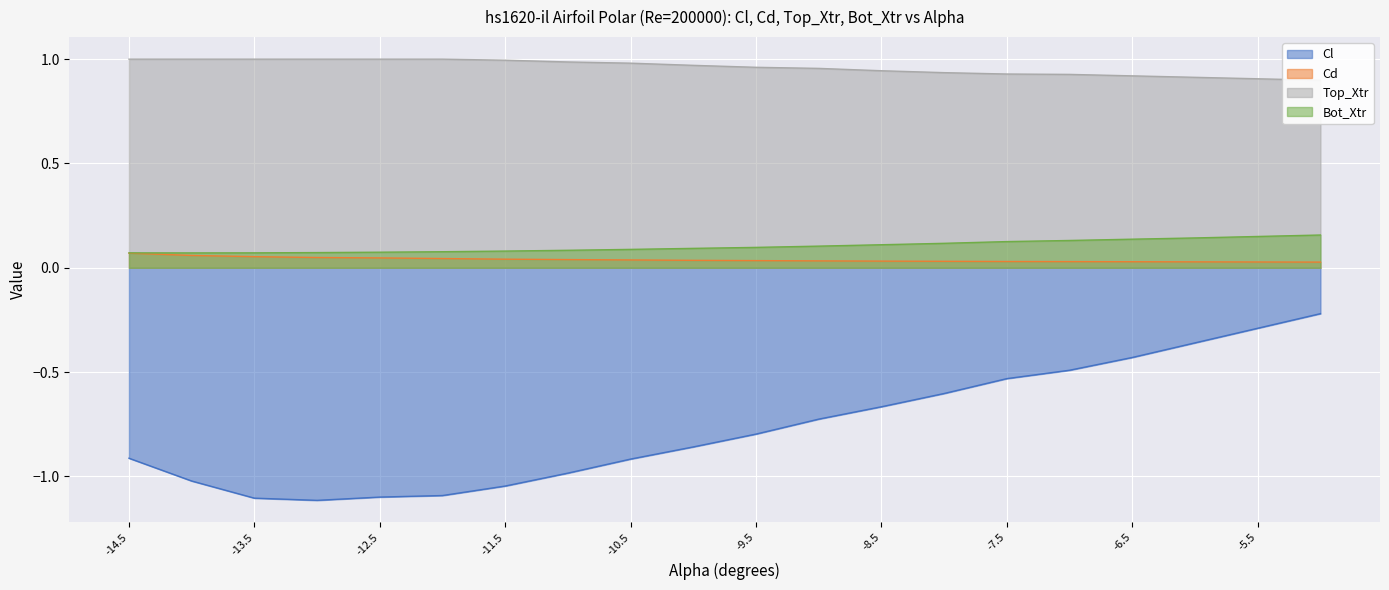

What is the spread (max minus min) of values at -13.0?

2.1